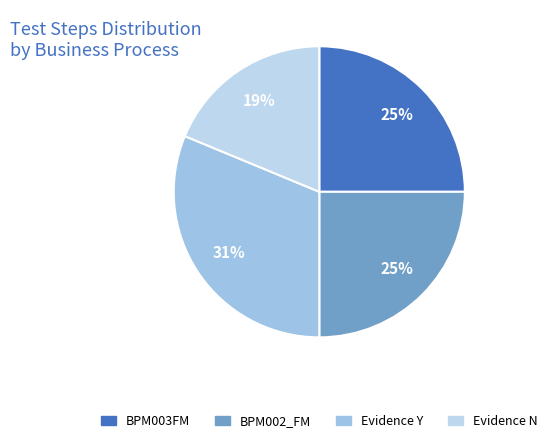

How many slices are in this pie chart?

4